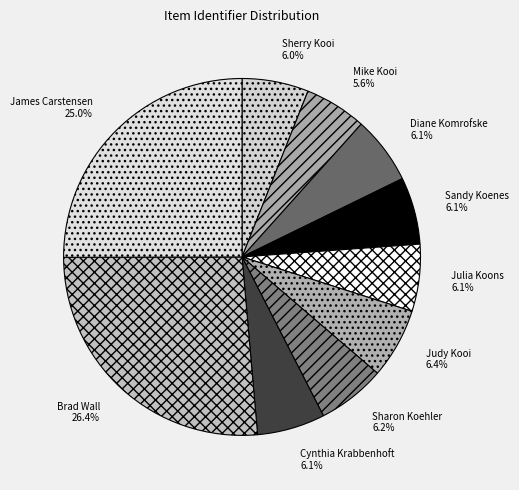

What percentage is the Sherry Kooi slice, to the nearest percent?

6%